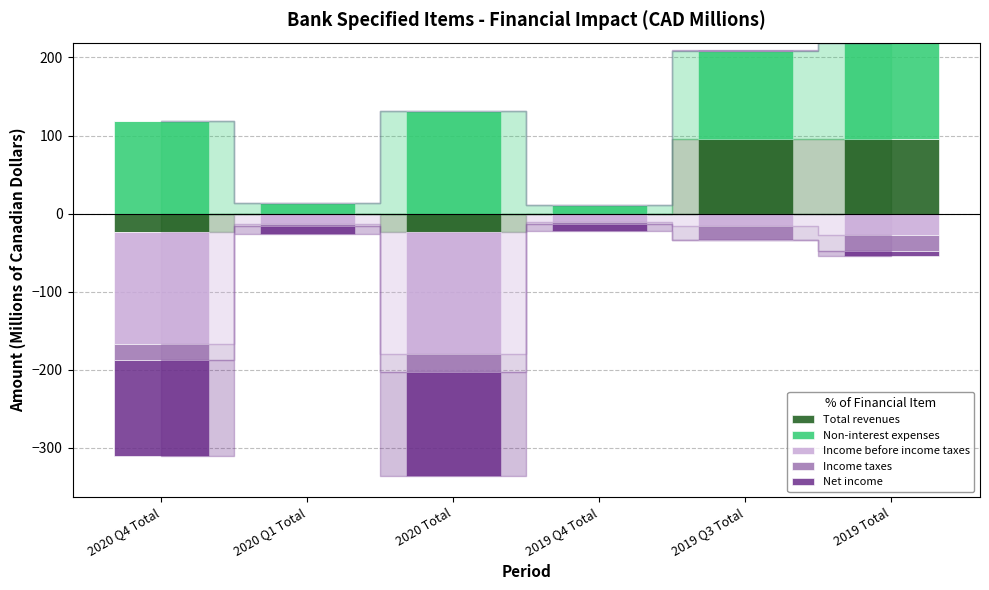

Is the value of Income before income taxes at 2019 Total greater than the value of Non-interest expenses at 2020 Q4 Total?

No